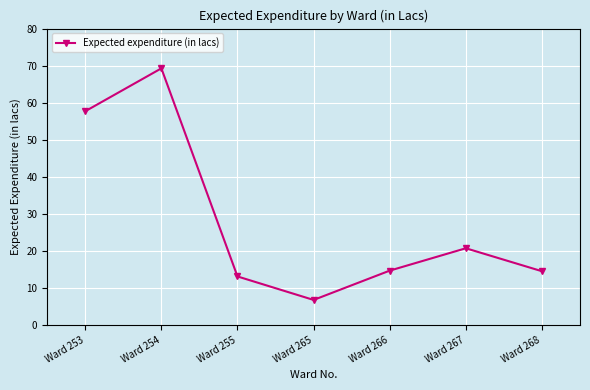

What is the greatest value displayed?

69.3